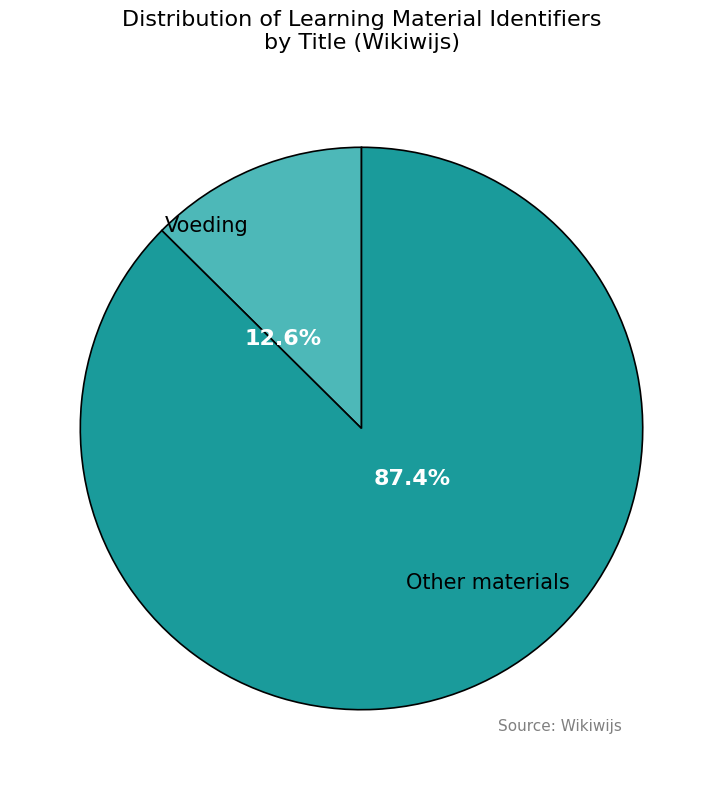

Does any single category account for the majority?

Yes